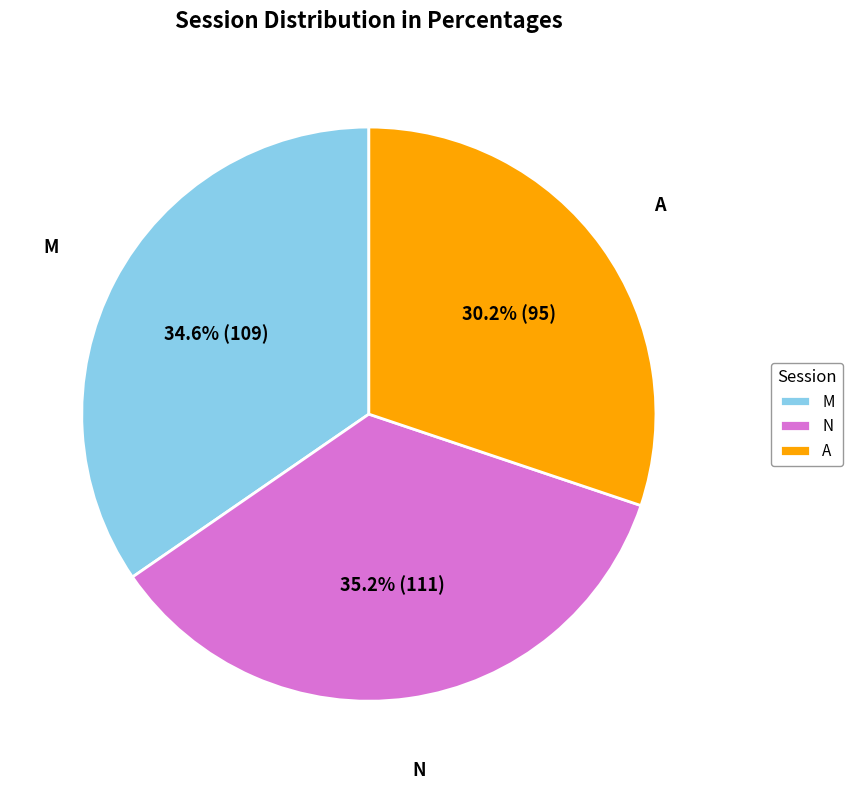

To the nearest percent, what portion does A represent?

30%